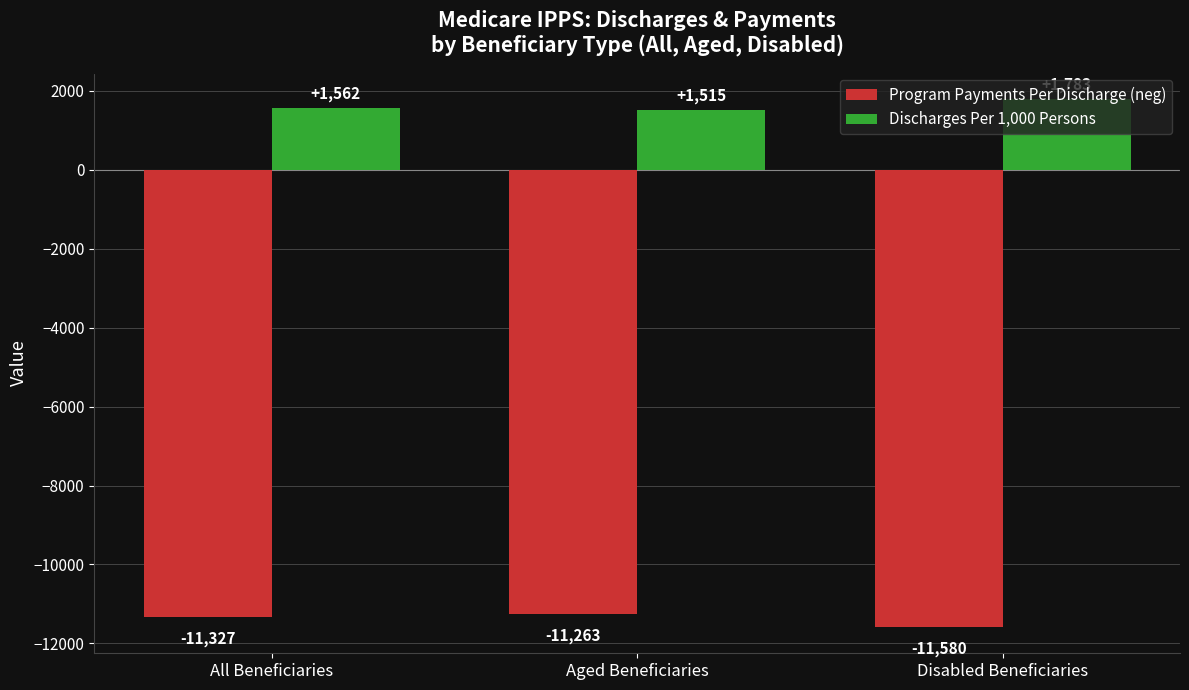

What value does the Discharges Per 1,000 Persons series have at All Beneficiaries?

1562